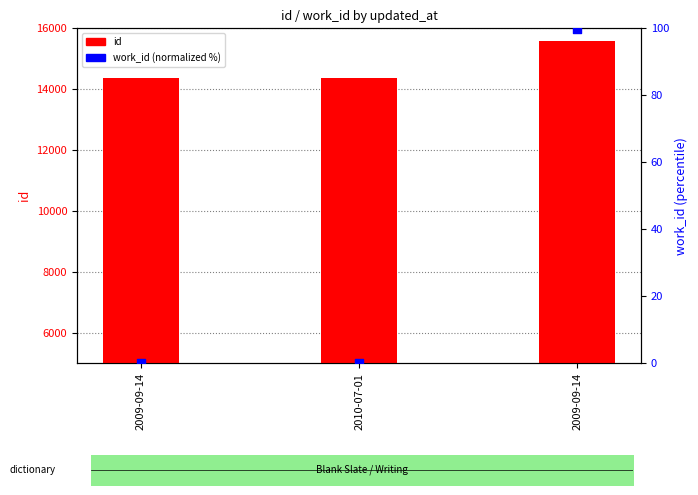

At how many categories does at least one series exceed 577?

3